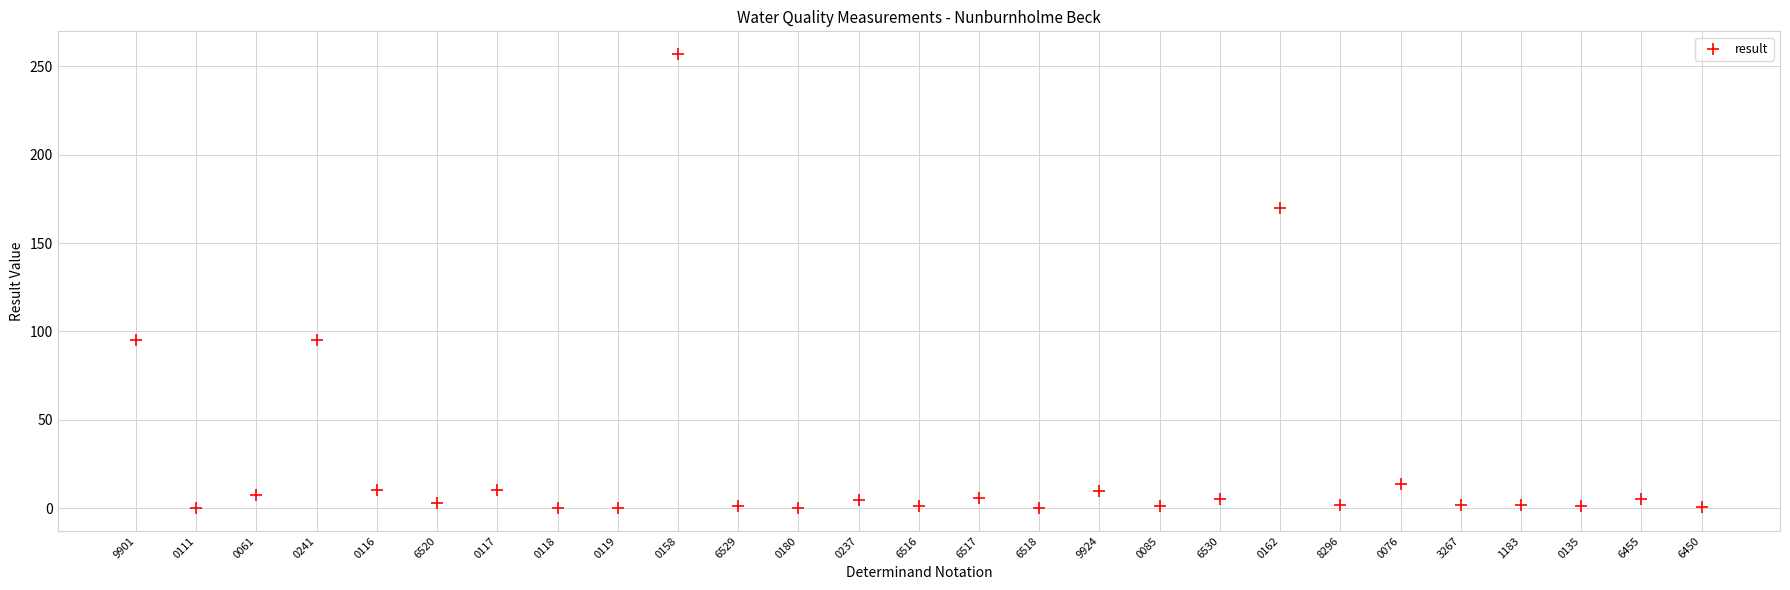

What is the range of Y values (max minus min)?

257.0